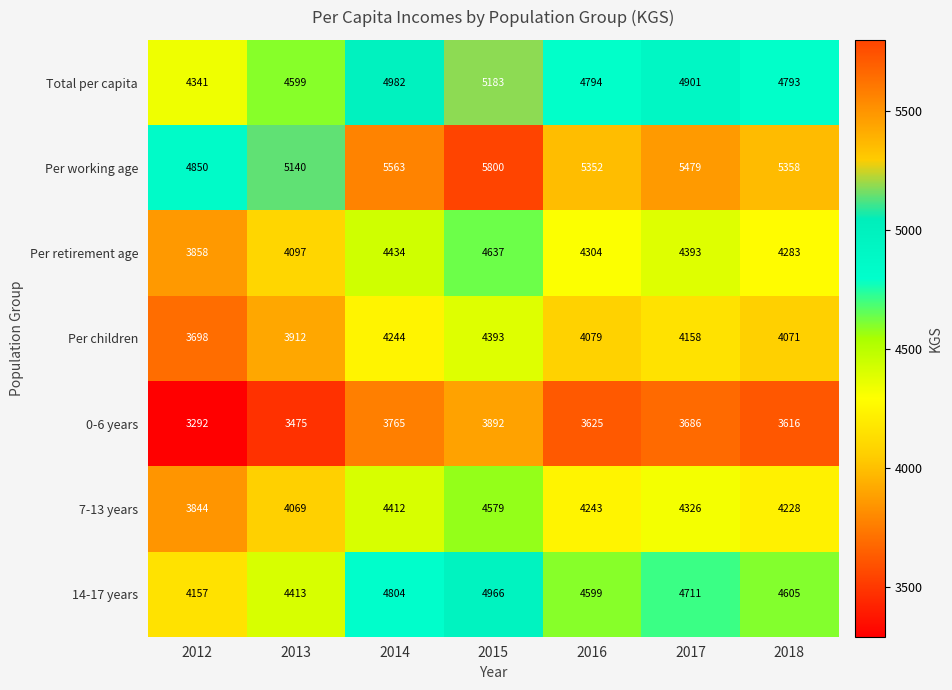

Which label corresponds to the smallest value in the chart?

2012